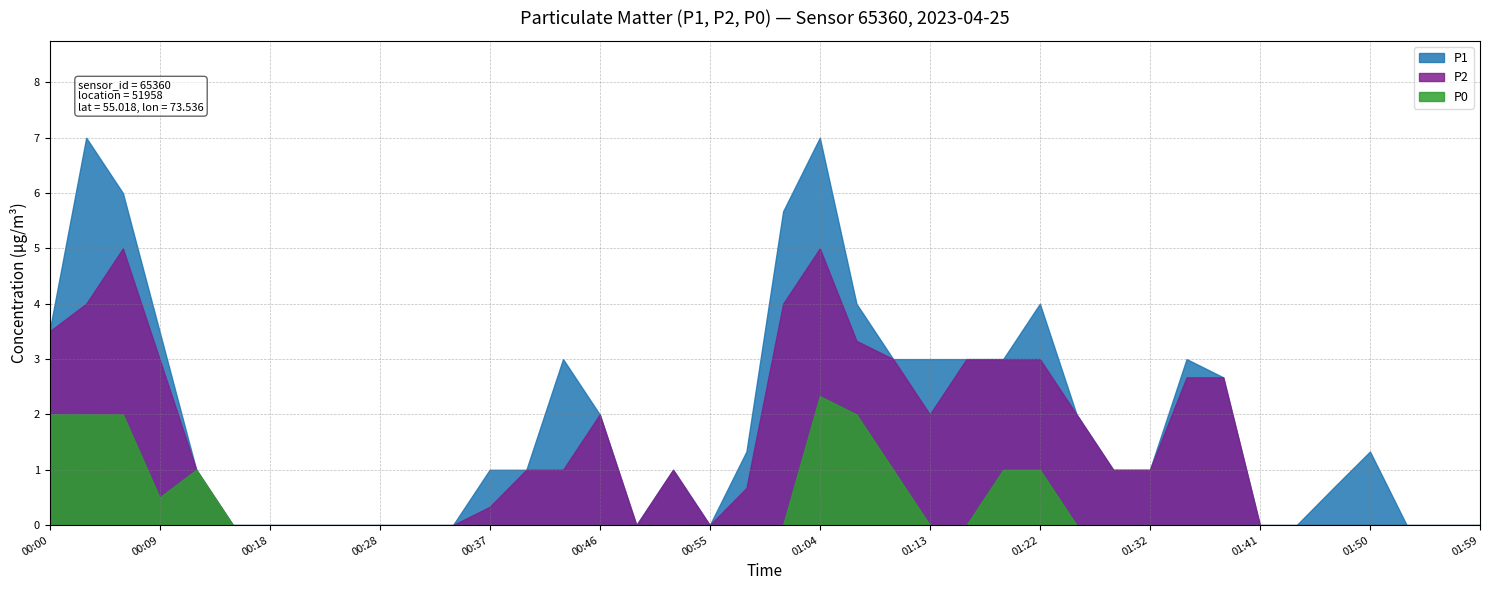

What is the difference between the maximum and minimum values in the P2 series?

5.0